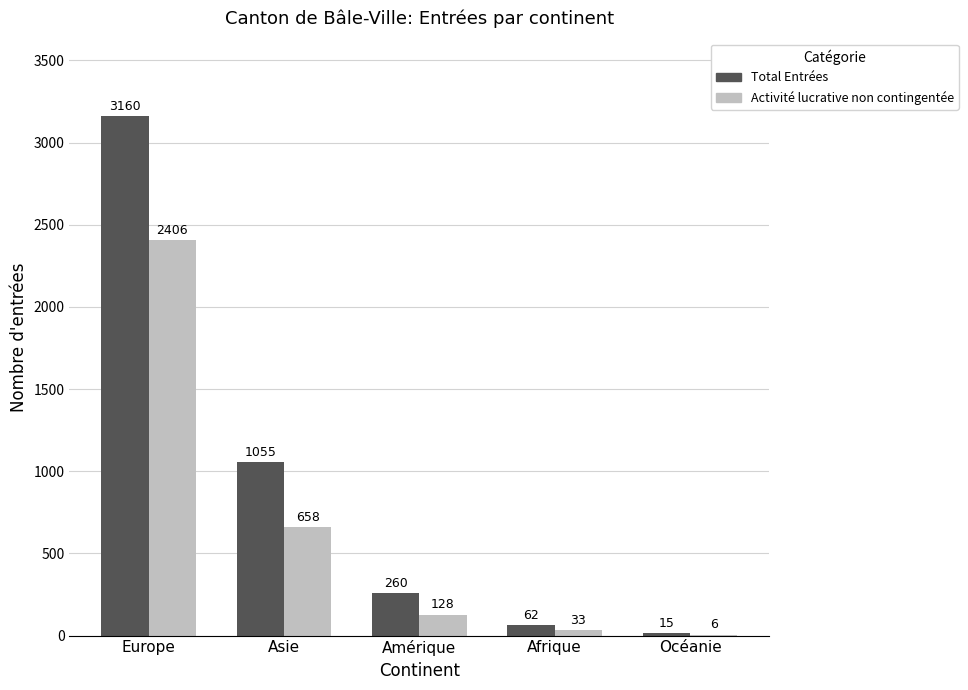

Does the chart contain stacked bars?

No